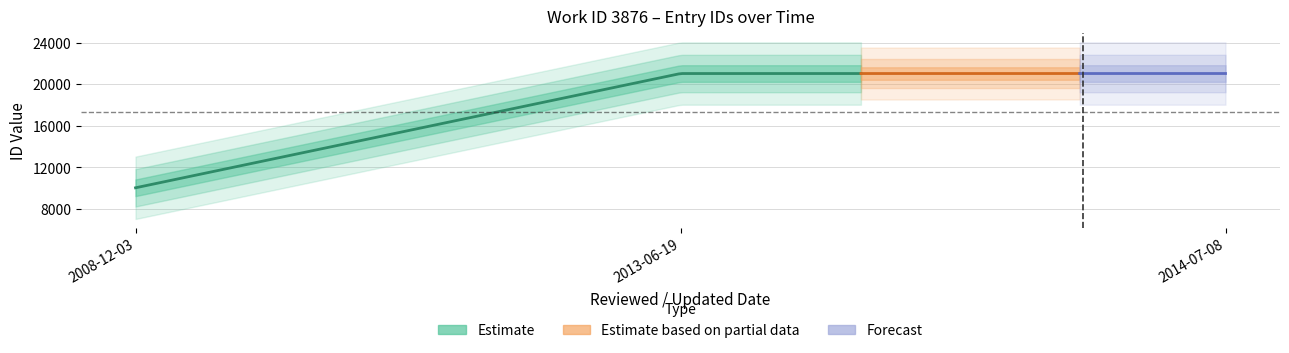

At which label does the data first exceed 21031?

2014-07-08